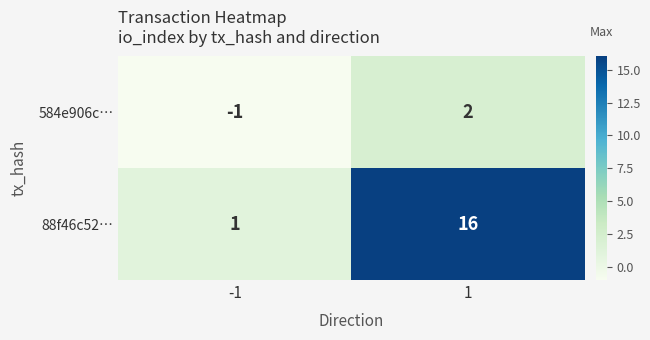

What is the spread (max minus min) of values at -1?

2